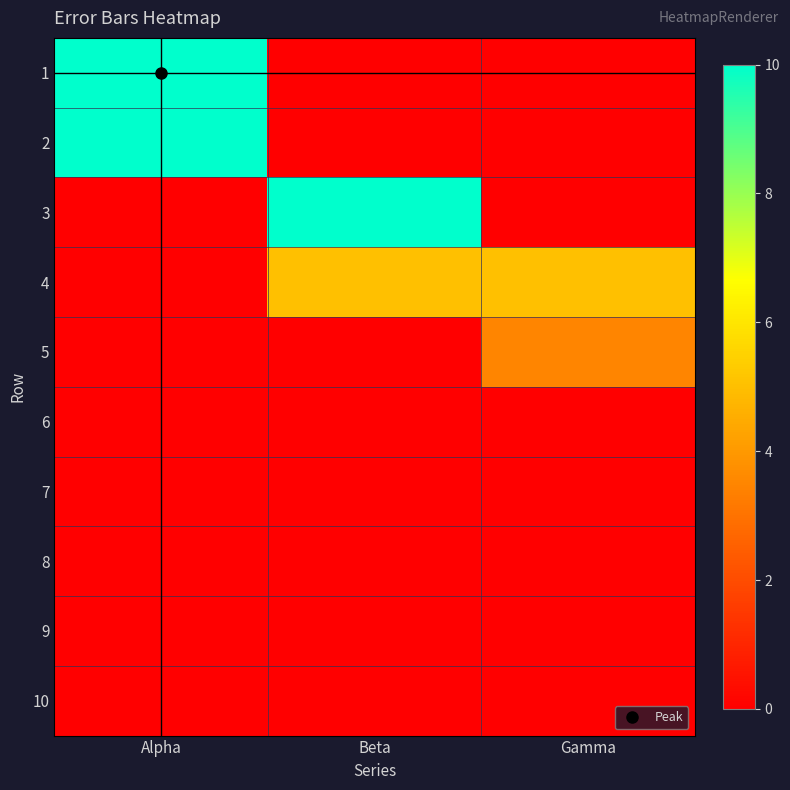

What is the greatest value displayed?

10.0